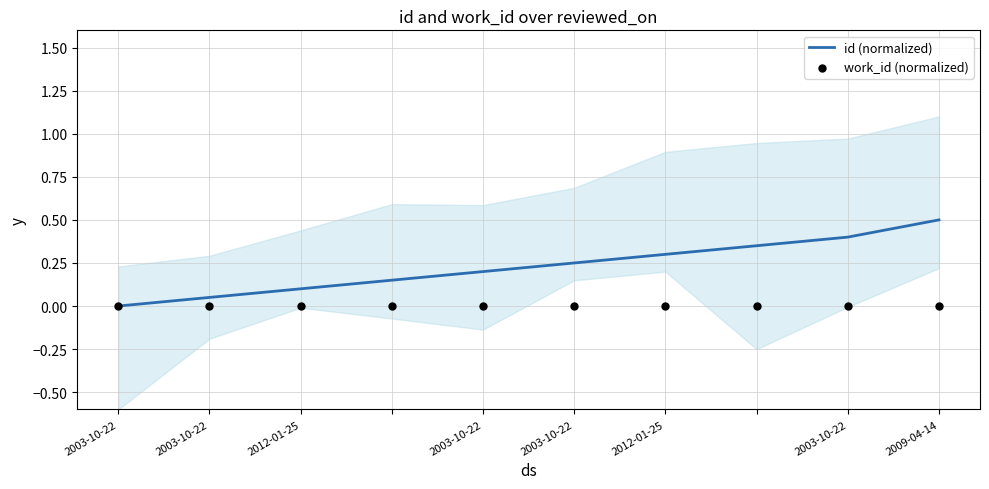

What is the total value across all series at 8?

0.4